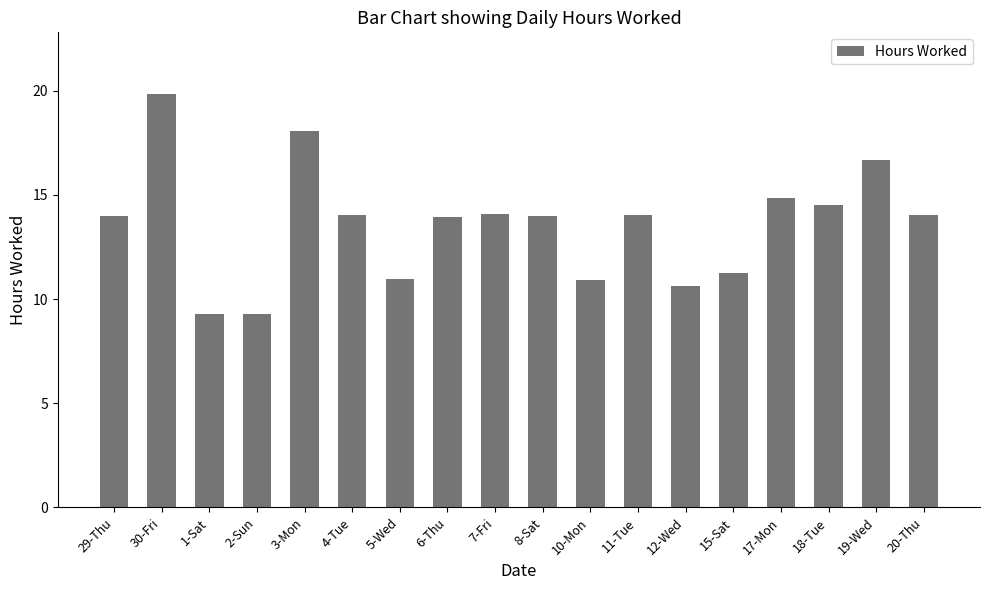

Which has a higher value, 10-Mon or 6-Thu?

6-Thu